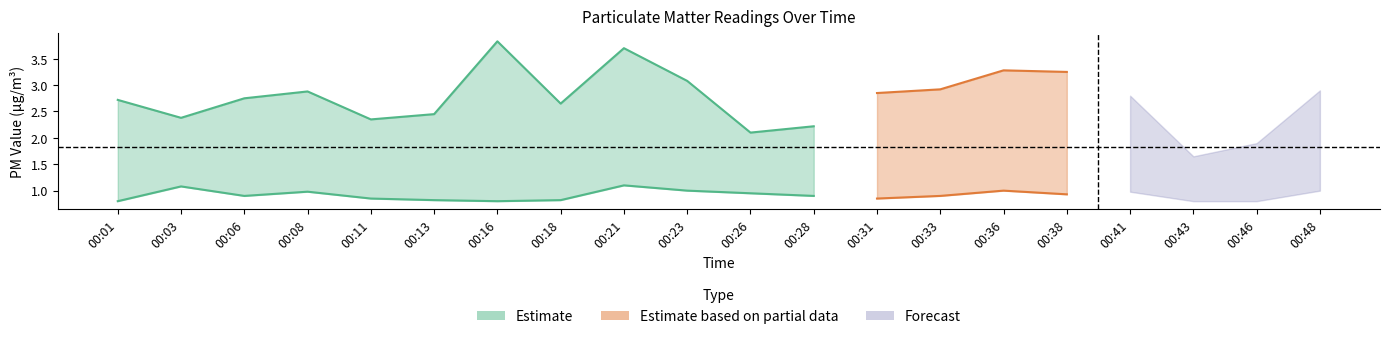

Reading right to left, what are all the values shown in this chart?

P1: 00:48=2.9	00:46=1.9	00:43=1.6	00:41=2.8	00:38=3.2	00:36=3.3	00:33=2.9	00:31=2.9	00:28=2.2	00:26=2.1	00:23=3.1	00:21=3.7	00:18=2.6	00:16=3.8	00:13=2.5	00:11=2.4	00:08=2.9	00:06=2.8	00:03=2.4	00:01=2.7
P2: 00:48=1.0	00:46=0.8	00:43=0.8	00:41=1.0	00:38=0.9	00:36=1.0	00:33=0.9	00:31=0.8	00:28=0.9	00:26=0.9	00:23=1.0	00:21=1.1	00:18=0.8	00:16=0.8	00:13=0.8	00:11=0.8	00:08=1.0	00:06=0.9	00:03=1.1	00:01=0.8